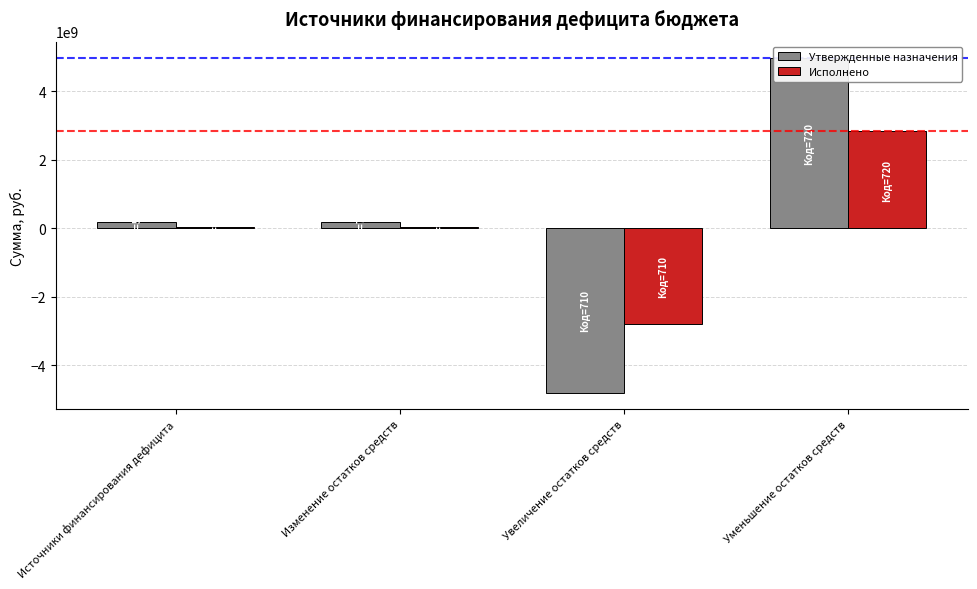

What is the average value of the Исполнено series?

32710597.9